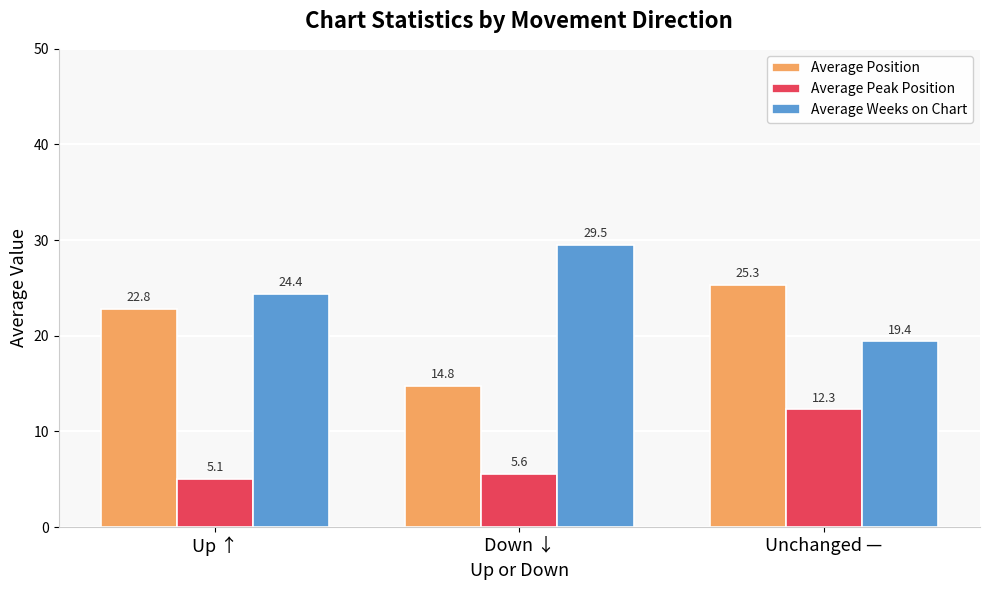

Which series has the largest total across all categories?

Average Weeks on Chart